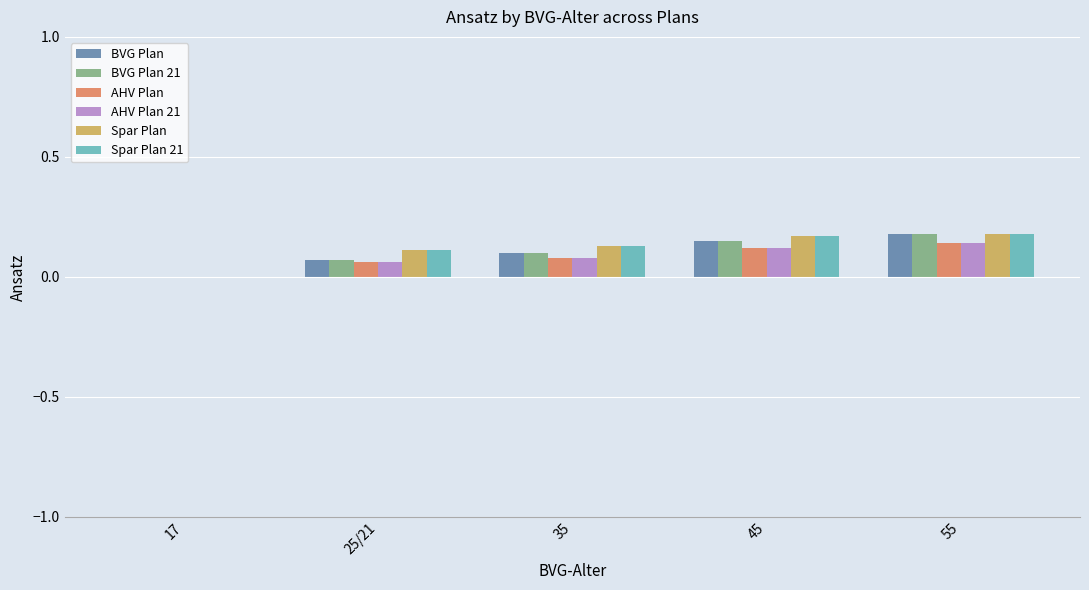

True or false: AHV Plan 21 has a value of 0.1 at 35.

True